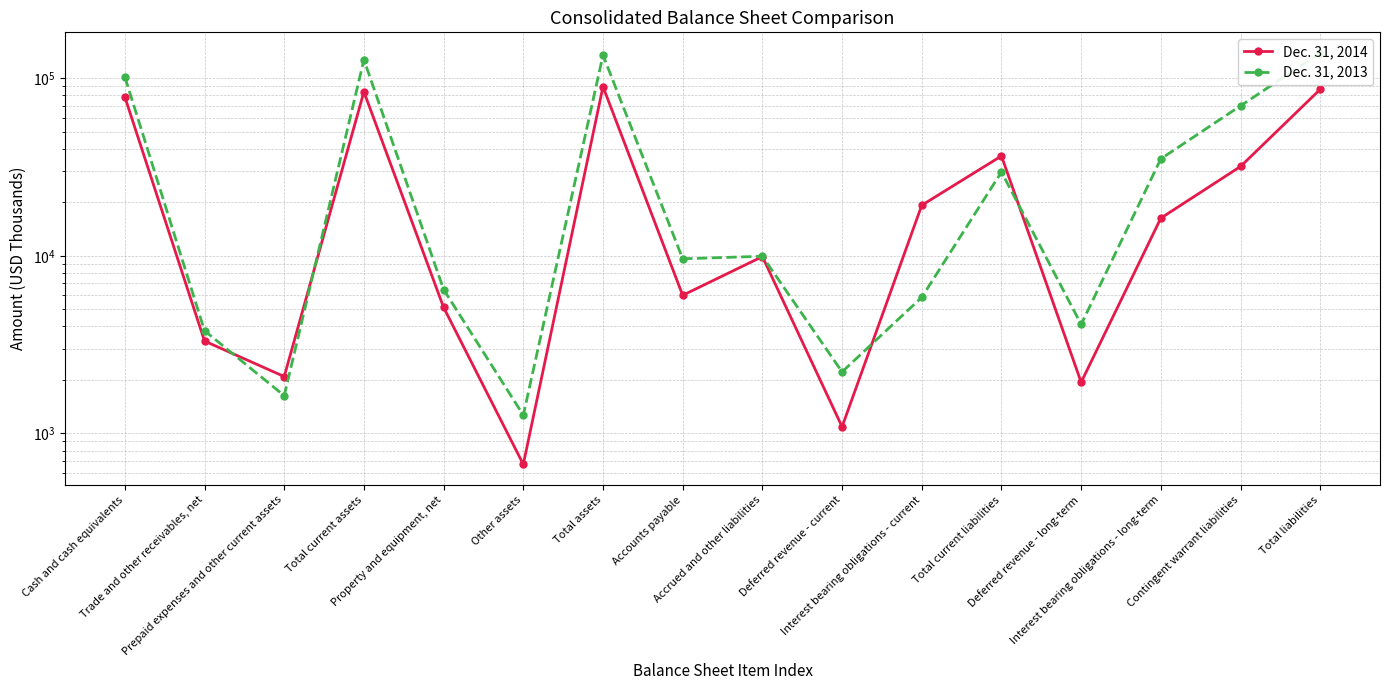

What is the label of the 2nd point from the right?

Contingent warrant liabilities